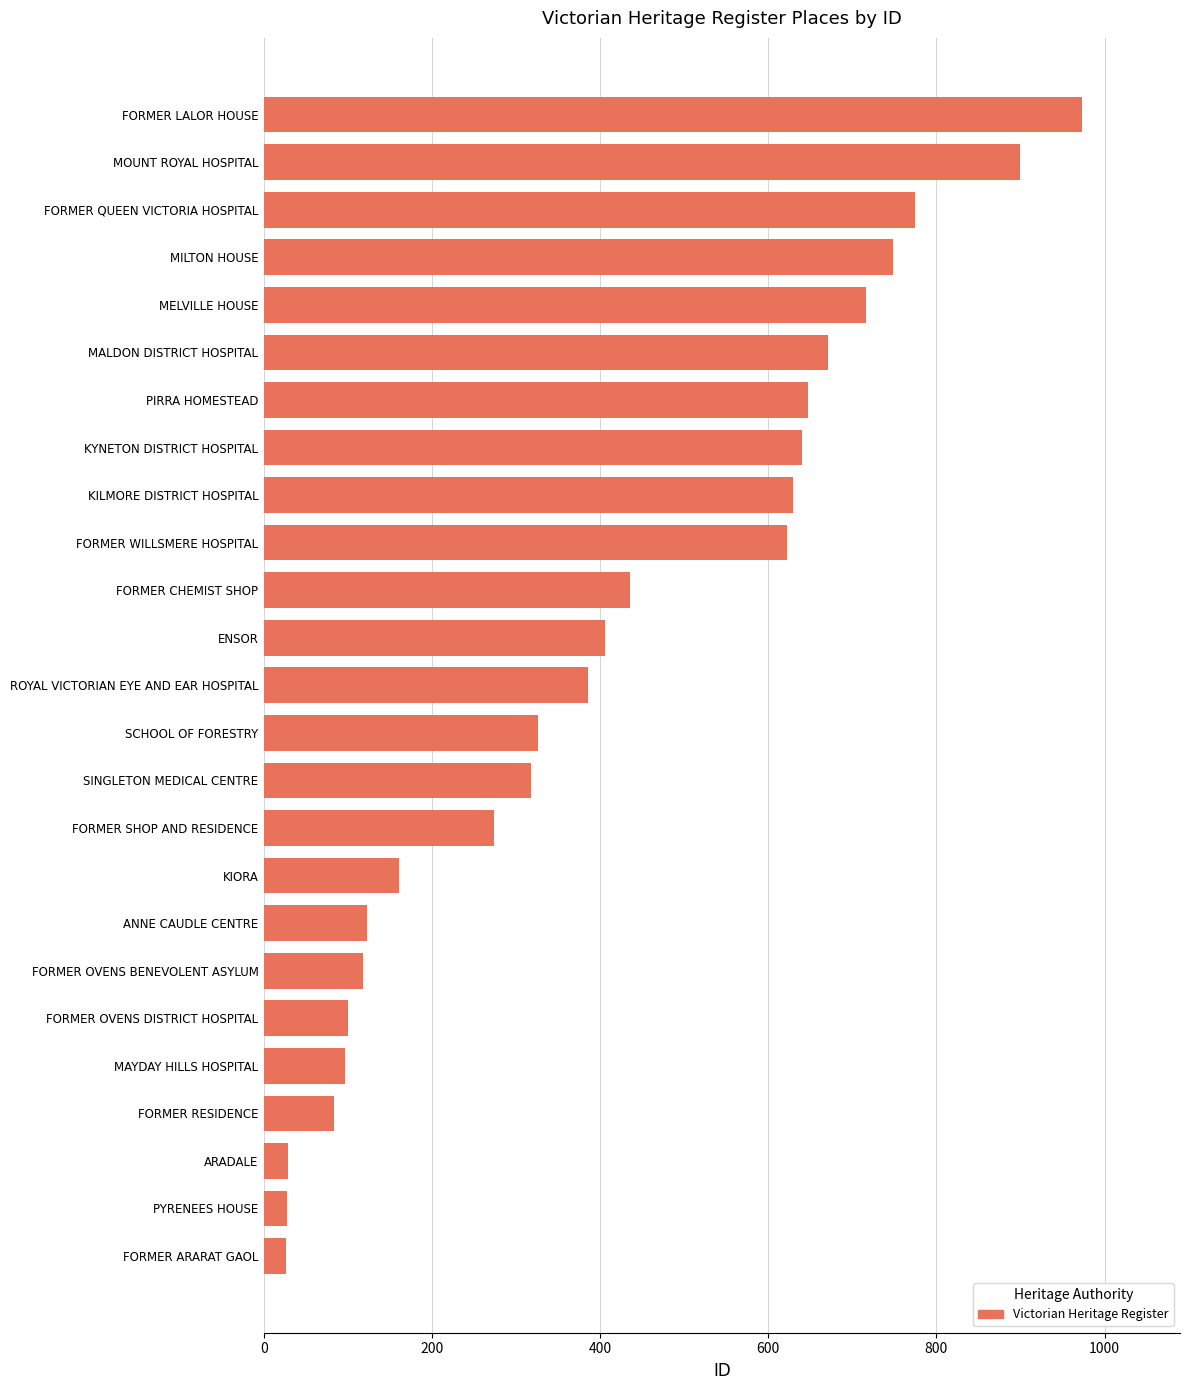

How many values are below 386?

12